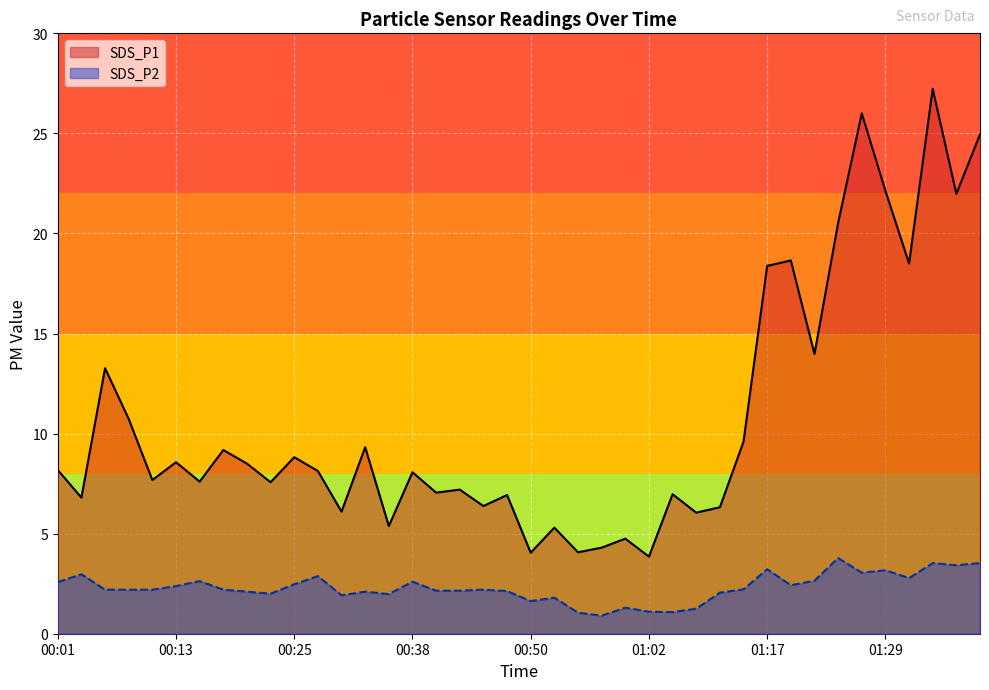

How many distinct data groups are displayed?

2